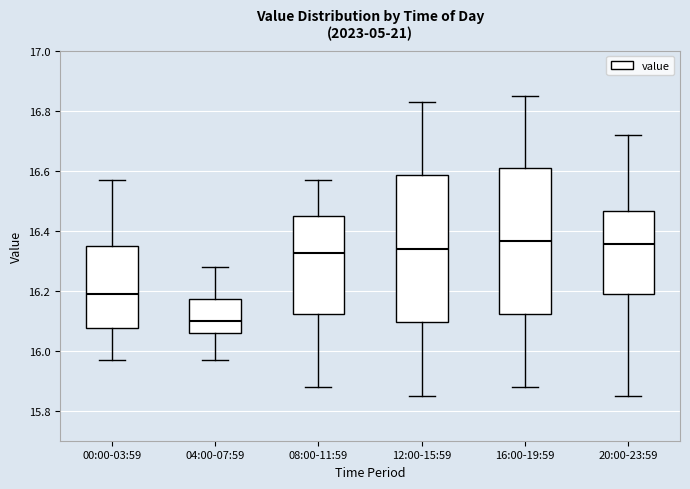

Where is the lower edge of the box for 20:00-23:59 on the y-axis? The values are not printed on the chart, so give them approximately, as read against the axis.

16.20